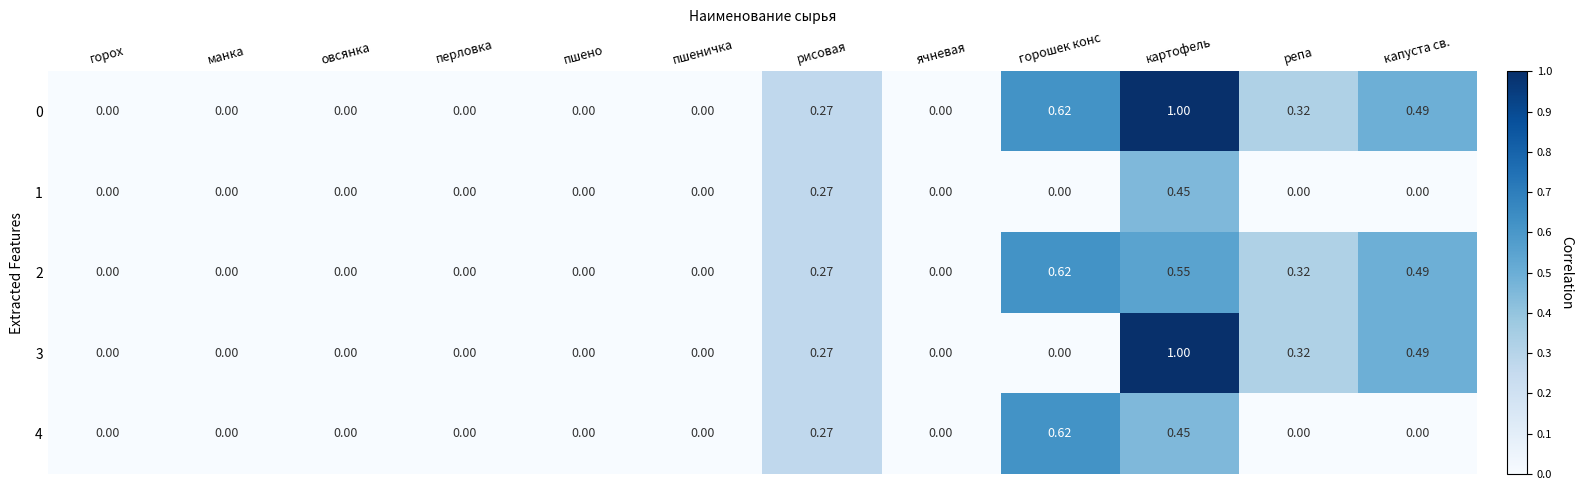

Which label corresponds to the largest value in the chart?

картофель